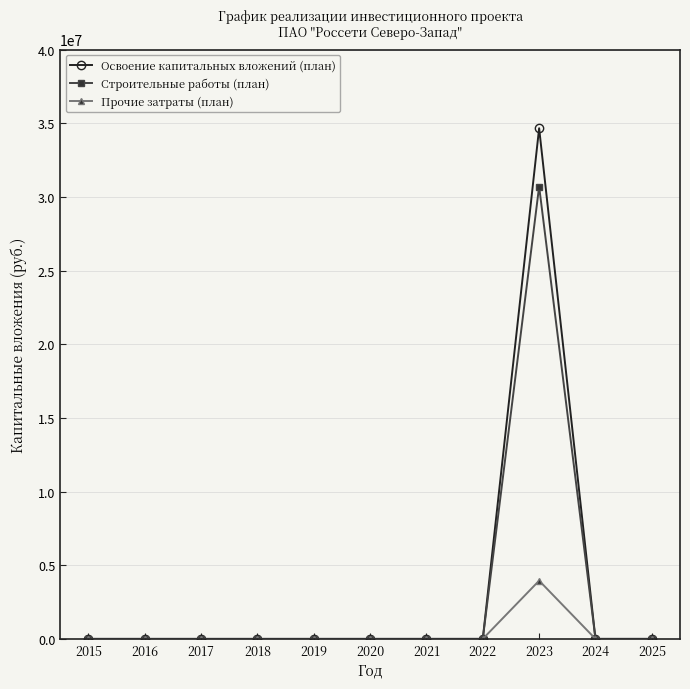

Which series has the largest range (max minus min)?

Освоение капитальных вложений (план)